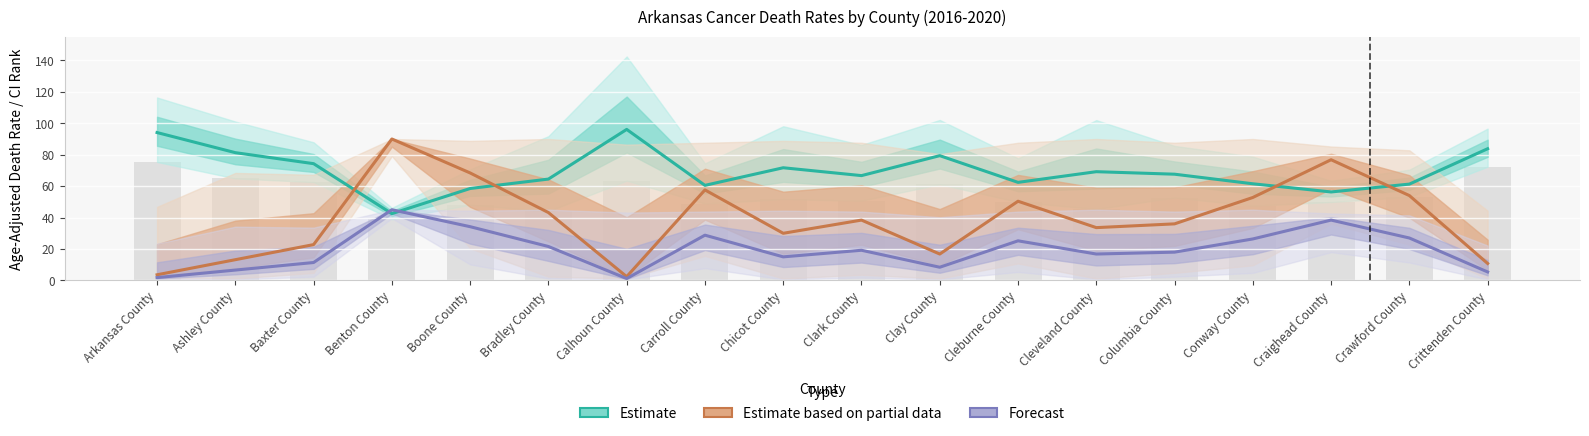

What is the difference between the maximum and minimum values in the Forecast series?

43.8